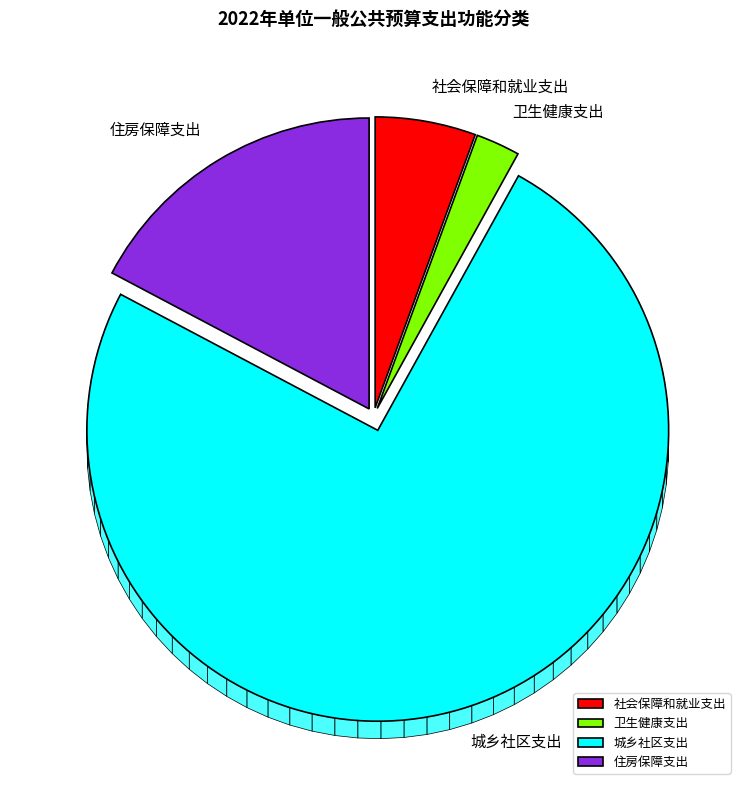

Which slice is the largest?

城乡社区支出